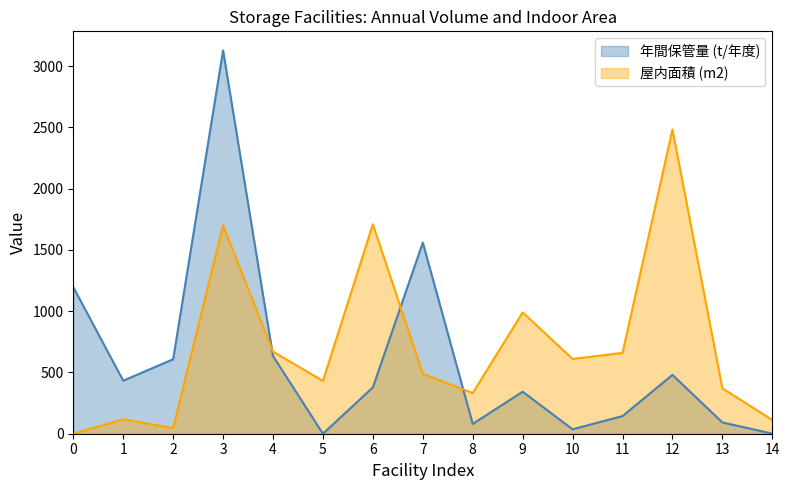

Which series ends up on top after the final intersection of 年間保管量 (t/年度) and 屋内面積 (m2)?

屋内面積 (m2)